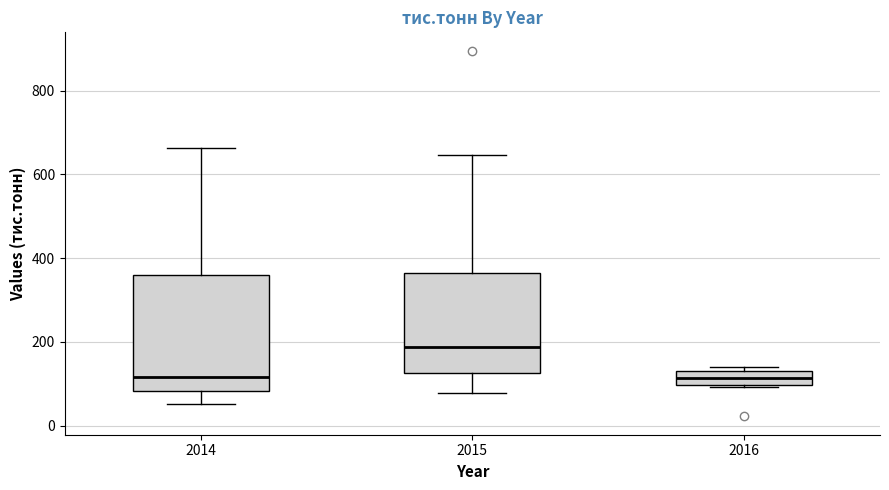

Where is the upper edge of the box at x = 2014 on the y-axis? The values are not printed on the chart, so give them approximately, as read against the axis.

360